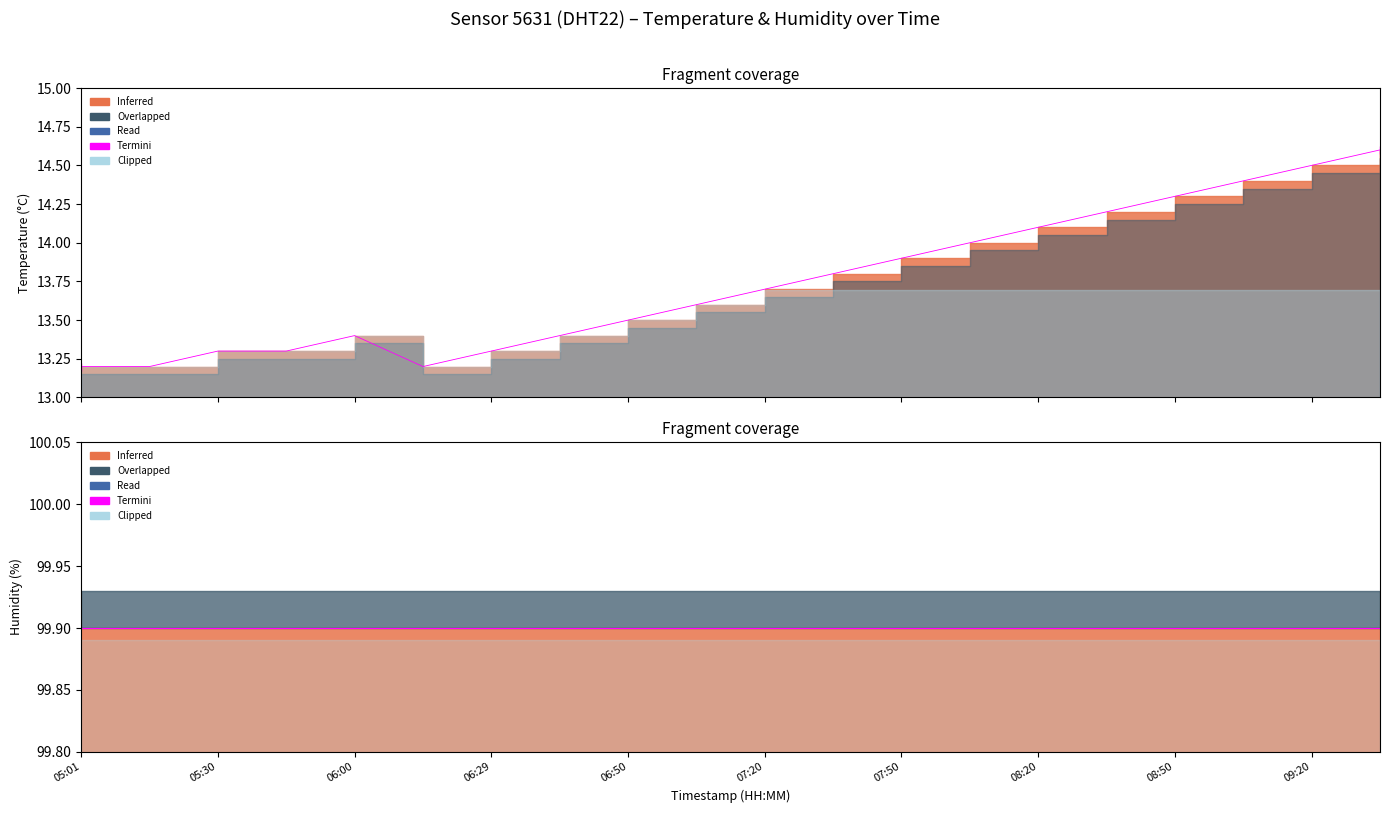

What is the greatest value displayed?

14.6